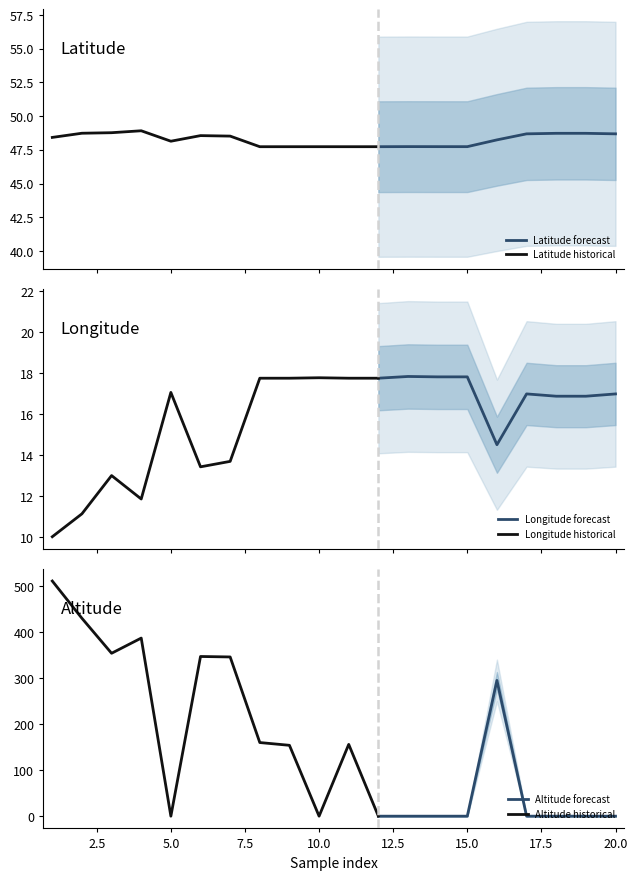

What is the total value across all series at 1?

569.5